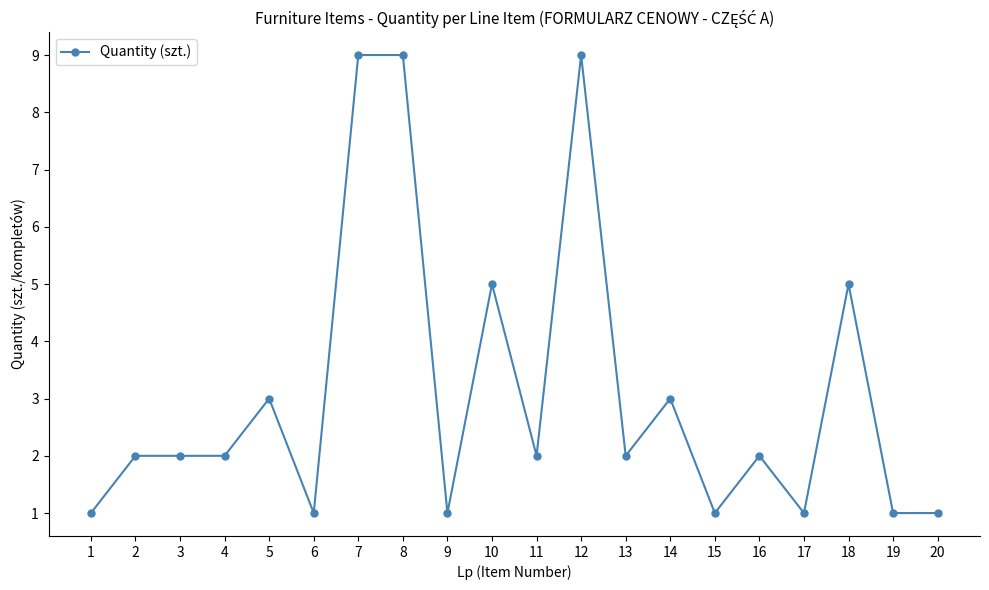

Is it true that the value at 9 is 0?

False